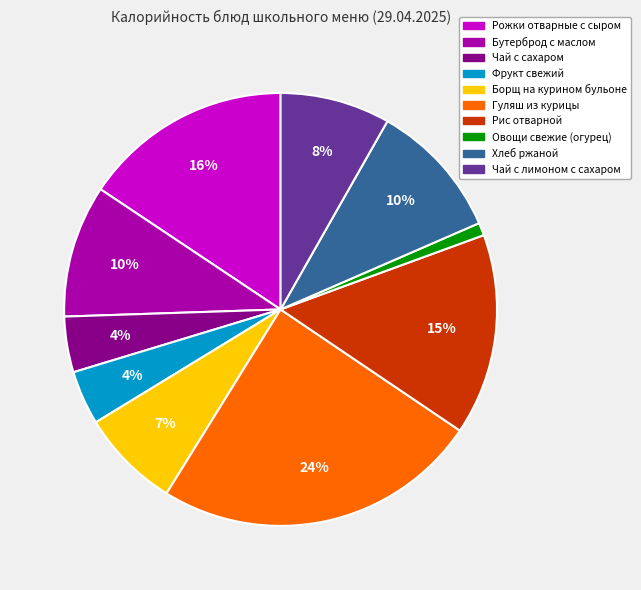

What is the largest slice in the pie chart?

Гуляш из курицы